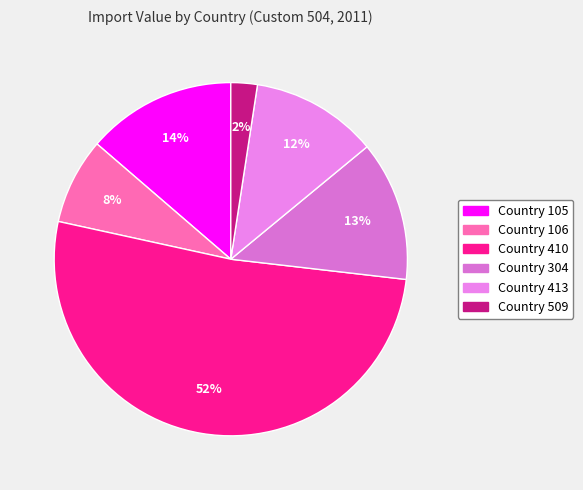

What is the smallest slice in the pie chart?

Country 509